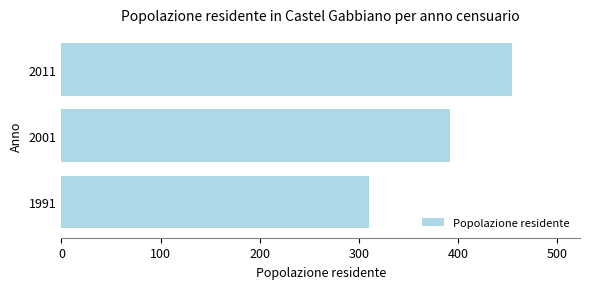

How many distinct data groups are displayed?

1